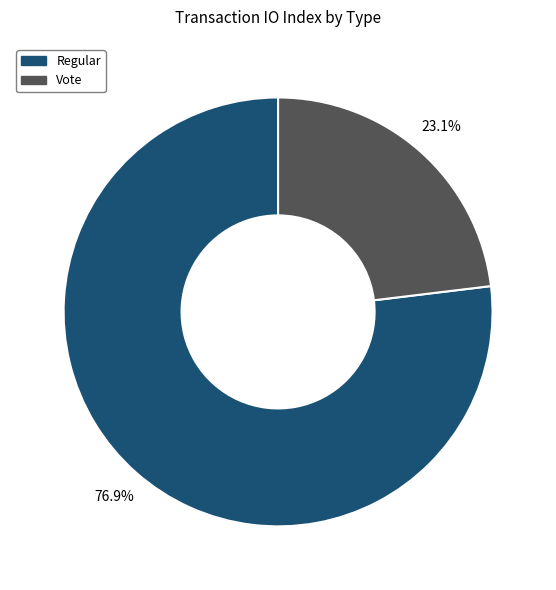

Approximately how many times larger is the value at Vote compared to Regular?

0.3